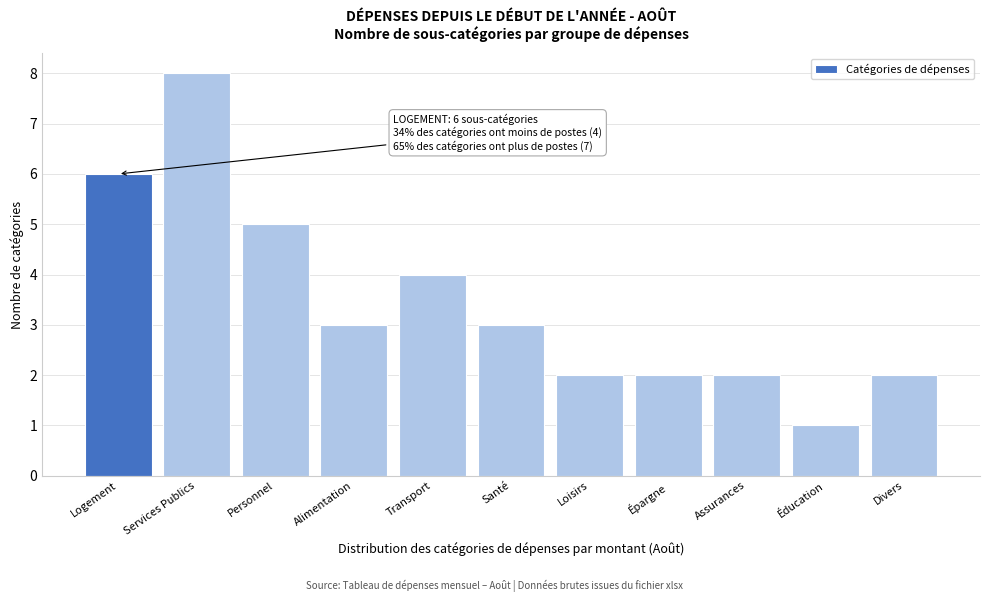

Reading left to right, list all the values displayed in this chart.

Logement=6	Services Publics=8	Personnel=5	Alimentation=3	Transport=4	Santé=3	Loisirs=2	Épargne=2	Assurances=2	Éducation=1	Divers=2